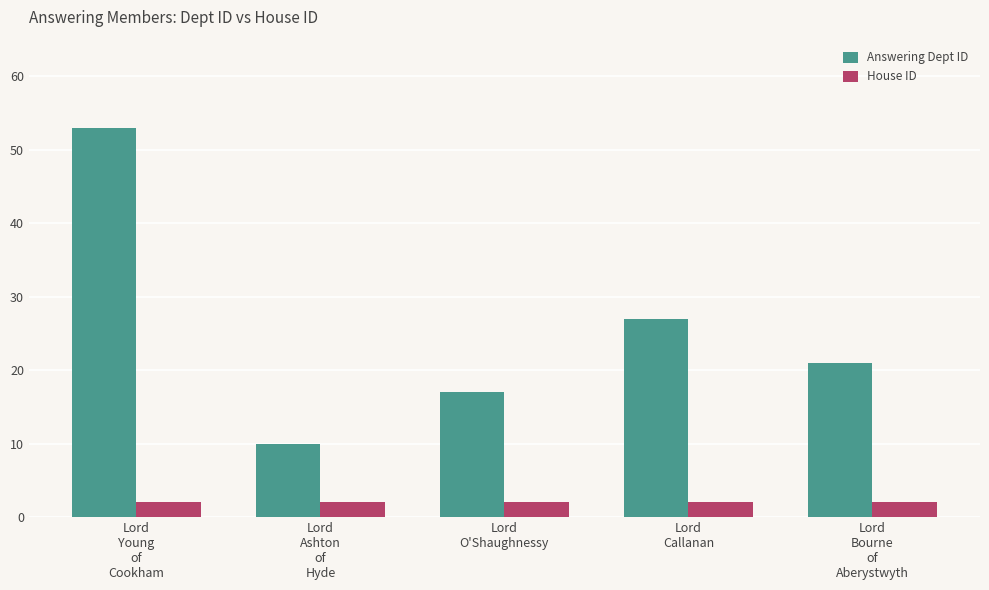

How many distinct data groups are displayed?

2